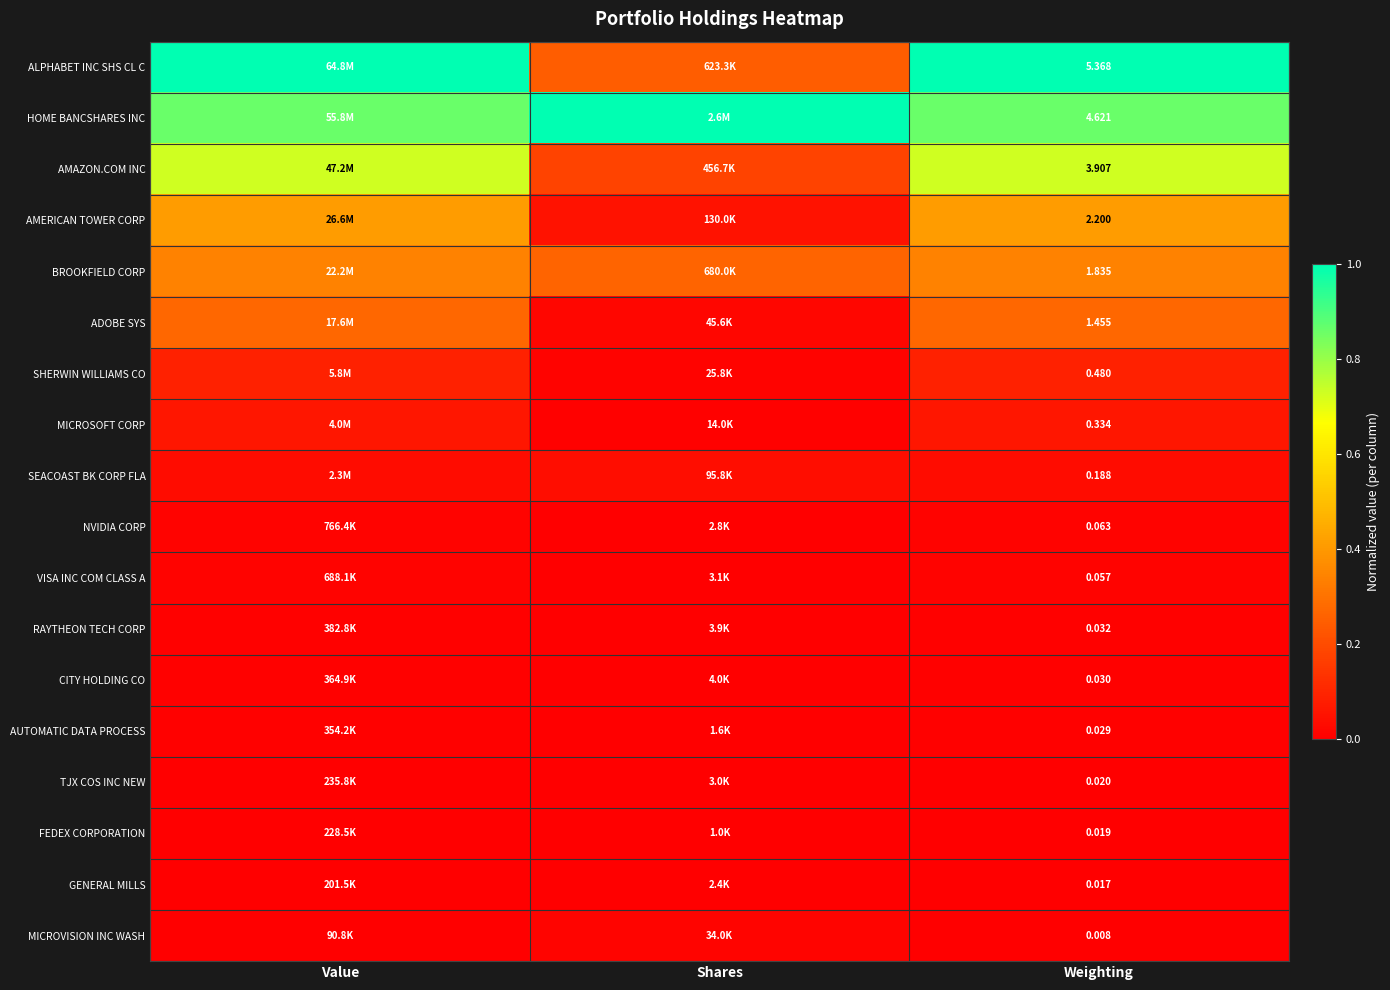

At how many categories does at least one series exceed 0?

3